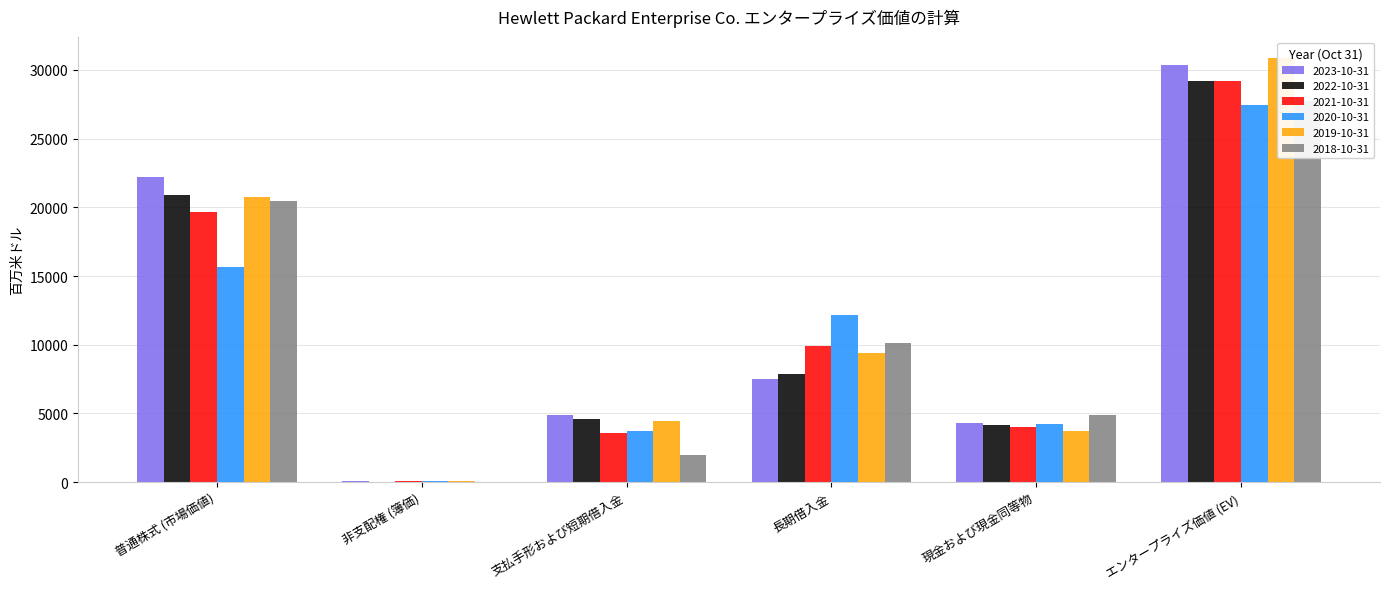

Reading left to right, extract all data points from this chart.

2023-10-31: 普通株式 (市場価値)=22217	非支配権 (簿価)=56	支払手形および短期借入金=4868	長期借入金=7487	現金および現金同等物=4270	エンタープライズ価値 (EV)=30358
2022-10-31: 普通株式 (市場価値)=20881	非支配権 (簿価)=45	支払手形および短期借入金=4612	長期借入金=7853	現金および現金同等物=4163	エンタープライズ価値 (EV)=29228
2021-10-31: 普通株式 (市場価値)=19673	非支配権 (簿価)=46	支払手形および短期借入金=3552	長期借入金=9896	現金および現金同等物=3996	エンタープライズ価値 (EV)=29171
2020-10-31: 普通株式 (市場価値)=15677	非支配権 (簿価)=47	支払手形および短期借入金=3755	長期借入金=12186	現金および現金同等物=4233	エンタープライズ価値 (EV)=27432
2019-10-31: 普通株式 (市場価値)=20726	非支配権 (簿価)=51	支払手形および短期借入金=4425	長期借入金=9395	現金および現金同等物=3753	エンタープライズ価値 (EV)=30844
2018-10-31: 普通株式 (市場価値)=20477	非支配権 (簿価)=35	支払手形および短期借入金=2005	長期借入金=10136	現金および現金同等物=4880	エンタープライズ価値 (EV)=27773